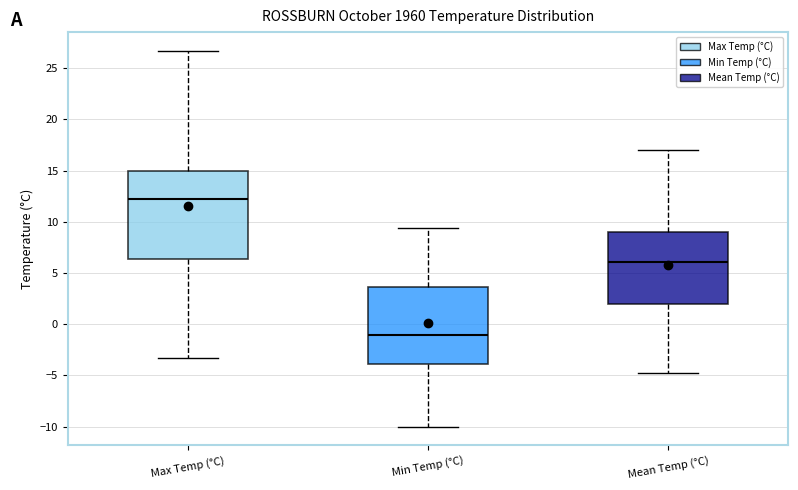

Which box is the tallest, from its lower edge to its upper edge?

Max Temp (°C)